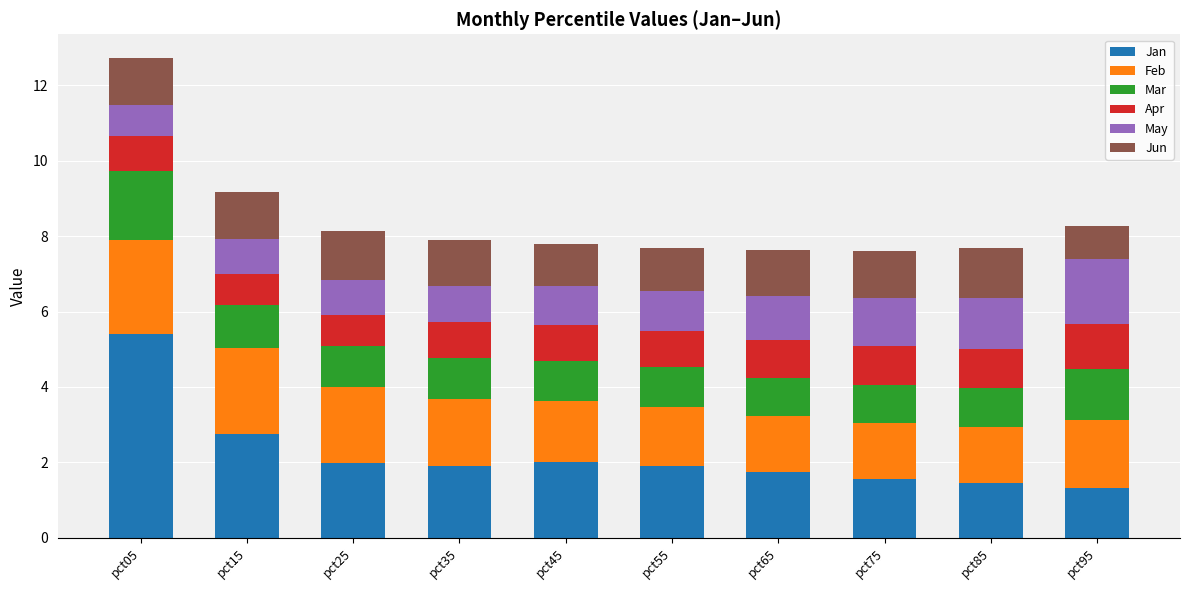

At which category is the sum across all series the highest?

pct05